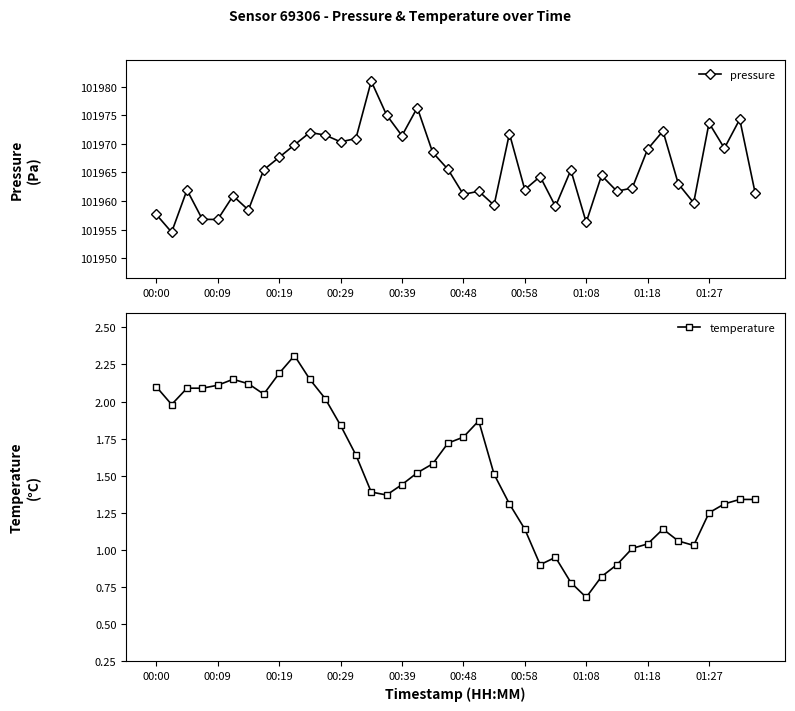

Reading left to right, what are all the values shown in this chart?

pressure: 101957.7	101954.6	101961.9	101956.8	101956.8	101960.9	101958.4	101965.5	101967.6	101969.8	101972.0	101971.5	101970.3	101970.9	101980.9	101975.0	101971.4	101976.3	101968.5	101965.5	101961.2	101961.7	101959.3	101971.8	101962.0	101964.3	101959.1	101965.4	101956.3	101964.5	101961.7	101962.3	101969.1	101972.2	101963.0	101959.7	101973.6	101969.2	101974.3	101961.5
temperature: 2.1	2.0	2.1	2.1	2.1	2.1	2.1	2.0	2.2	2.3	2.1	2.0	1.8	1.6	1.4	1.4	1.4	1.5	1.6	1.7	1.8	1.9	1.5	1.3	1.1	0.9	0.9	0.8	0.7	0.8	0.9	1.0	1.0	1.1	1.1	1.0	1.2	1.3	1.3	1.3